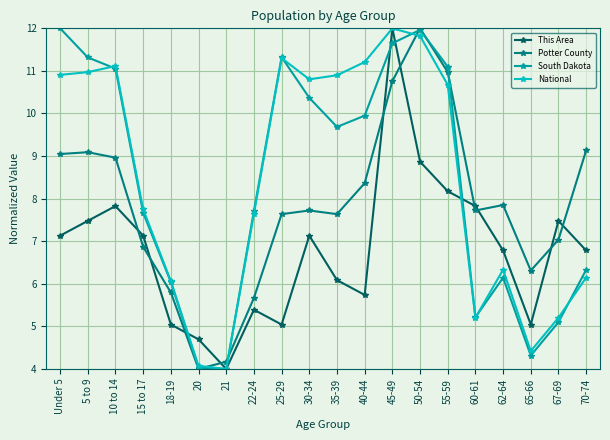

What is the difference between the second highest and minimum values in the National series?

7.8